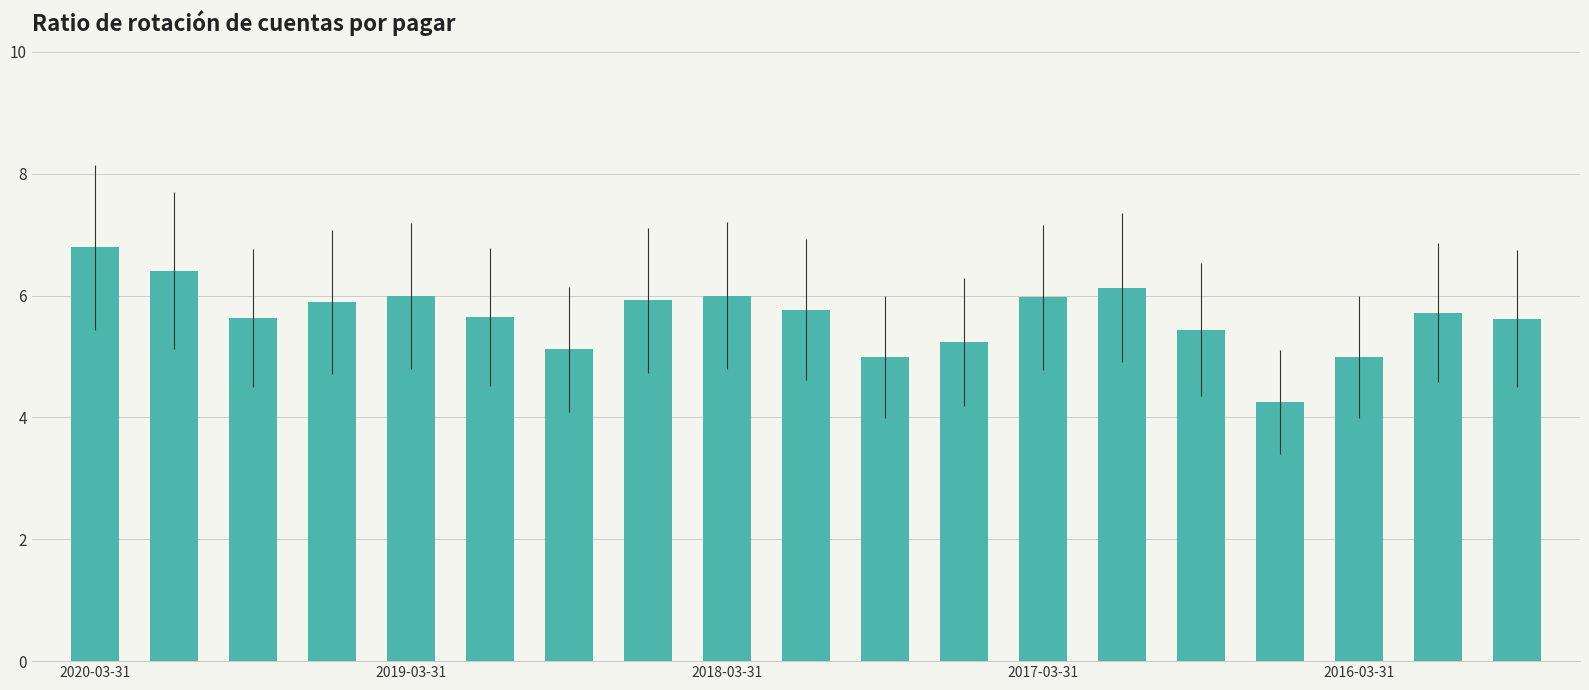

What is the maximum value shown in the chart?

6.8